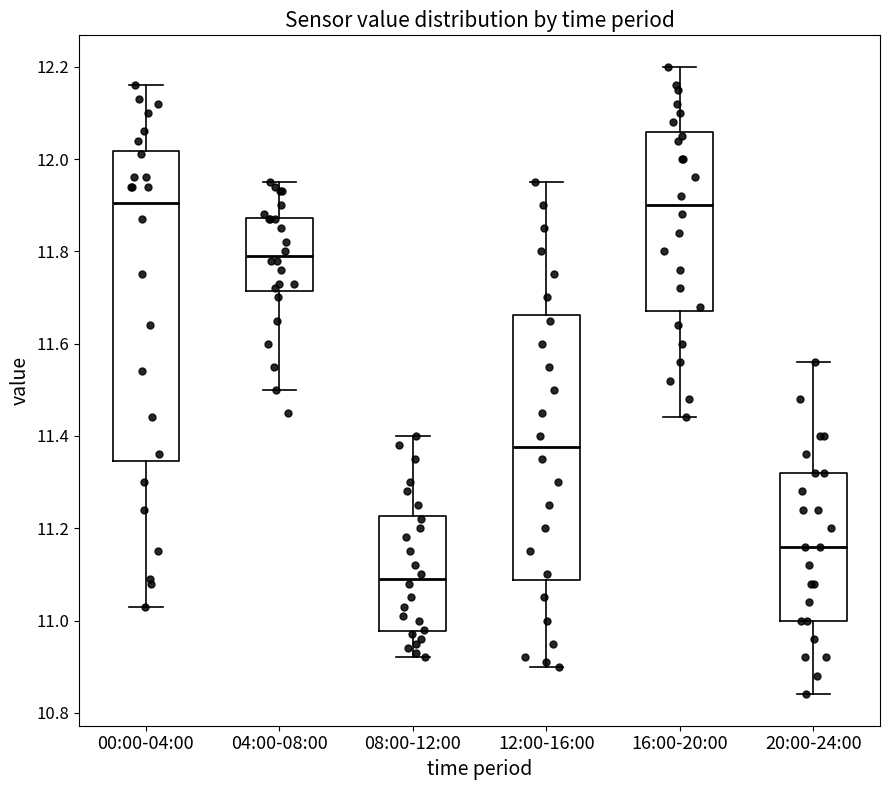

Which box is the tallest, from its lower edge to its upper edge?

00:00-04:00